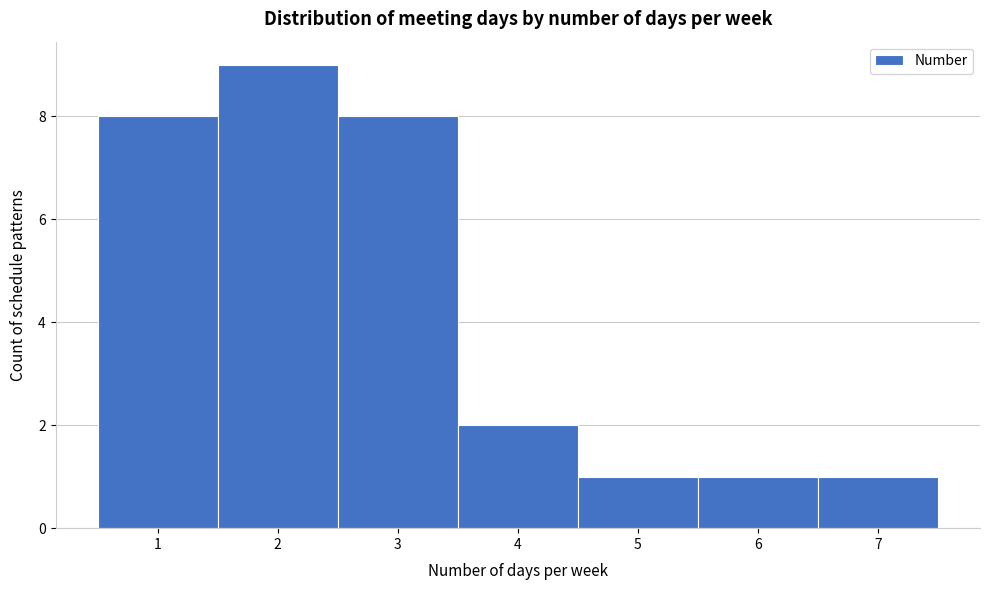

What is the height of the bar covering 1.5 to 2.5 on the x-axis? The values are not printed on the chart, so give them approximately, as read against the axis.

9